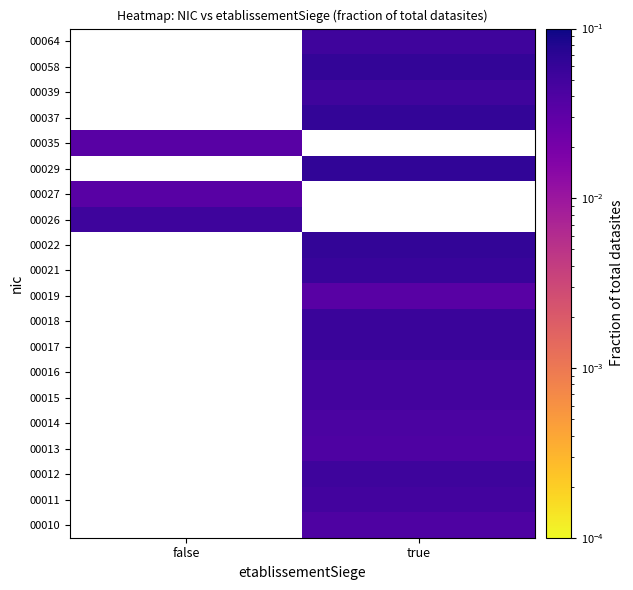

What is the greatest value displayed?

0.1